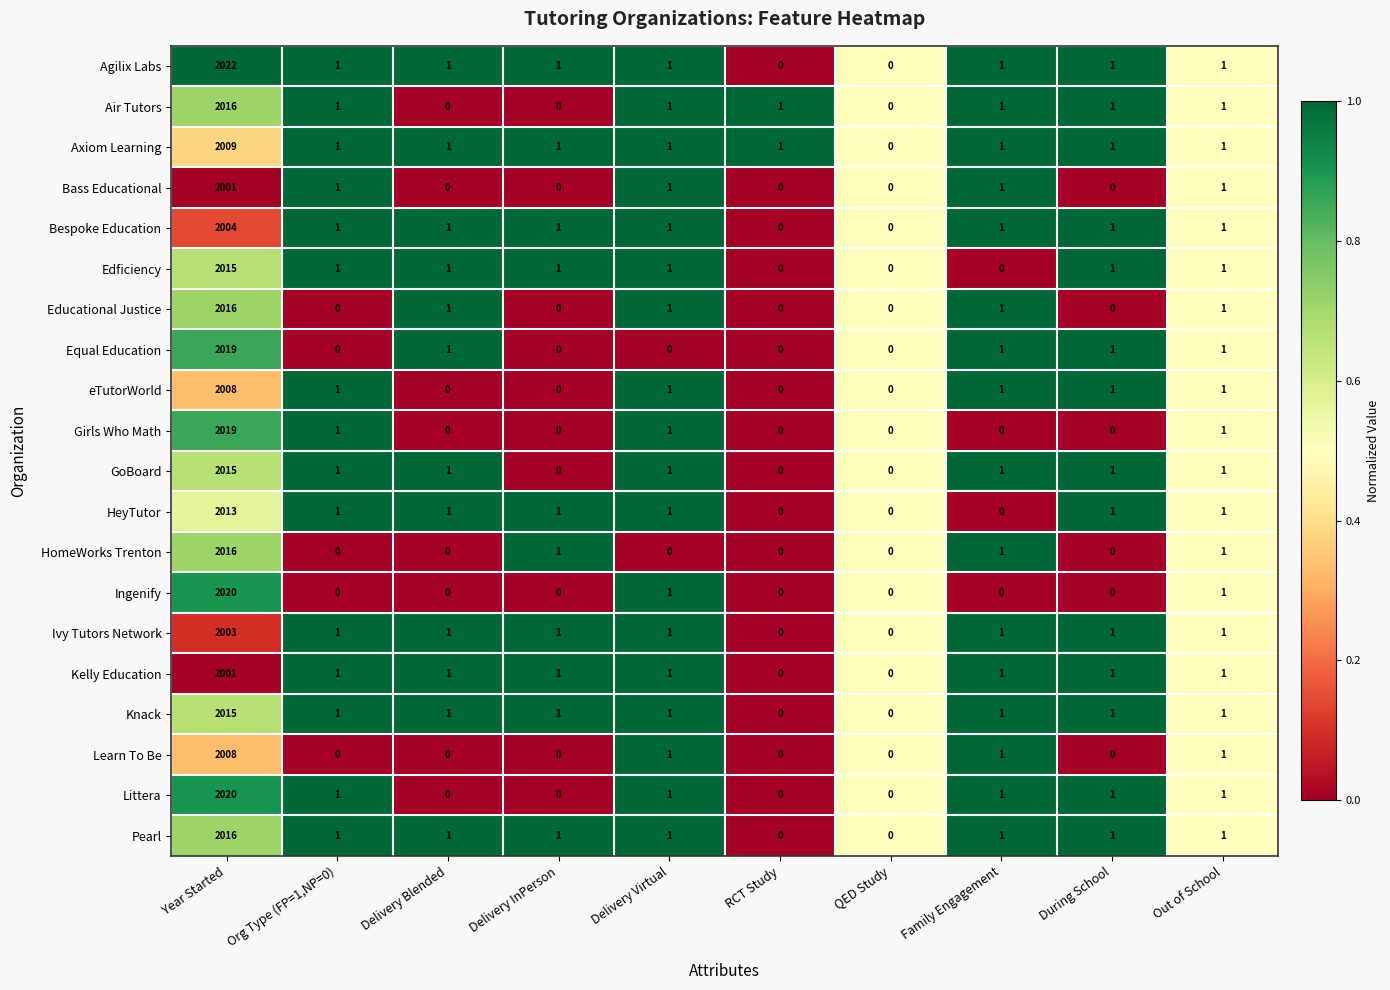

At which category is the sum across all series the highest?

Year Started